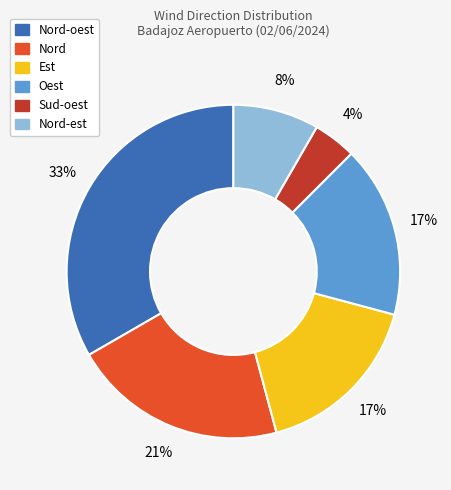

Is there any slice that represents more than half of the pie?

No